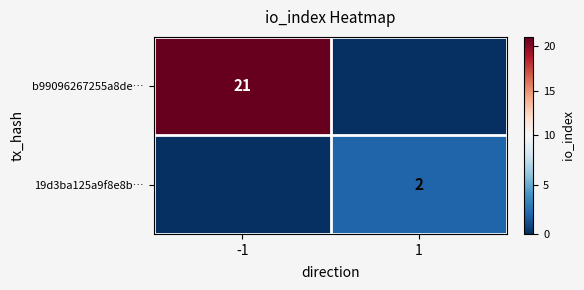

The value of 19d3ba125a9f8e8b… at 1 is 1. True or false?

False